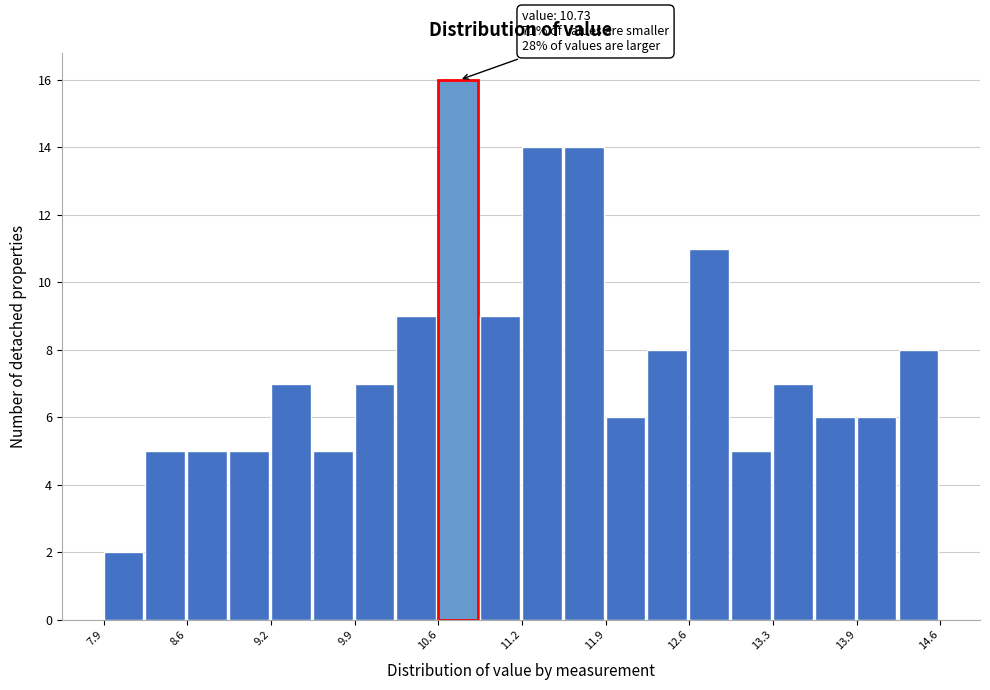

Read against the x-axis, roughly where is the centre of the tallest bar?

10.7